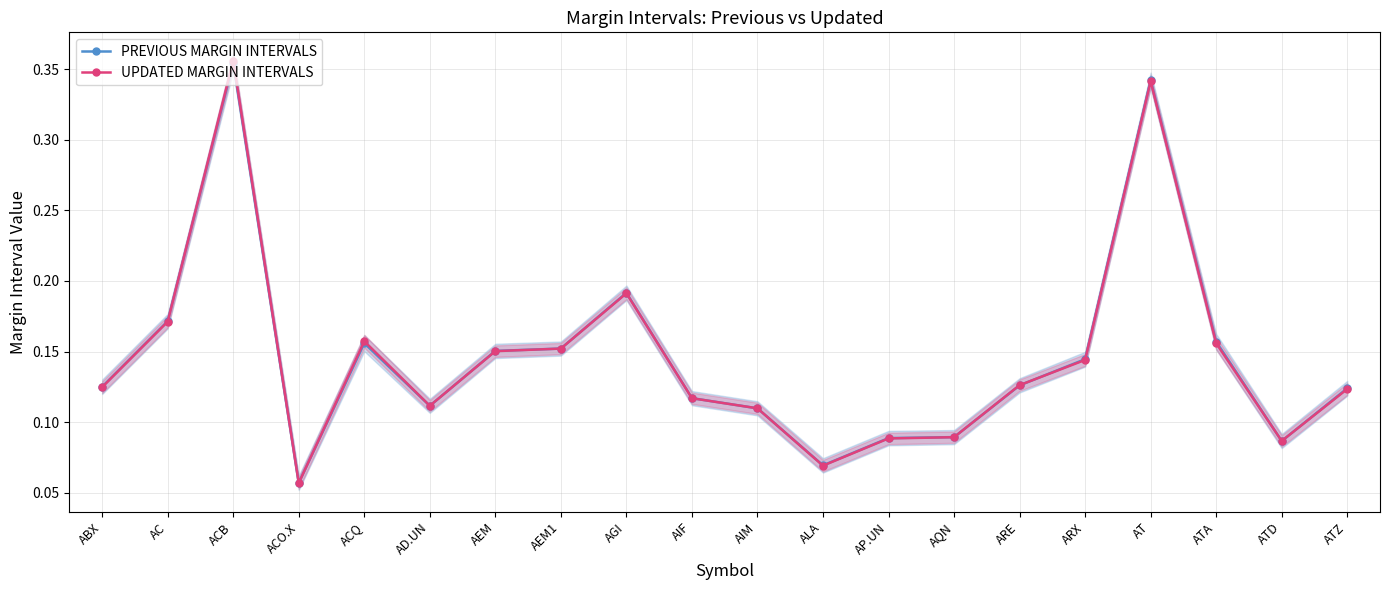

What are all the series names shown in the legend?

PREVIOUS MARGIN INTERVALS, UPDATED MARGIN INTERVALS